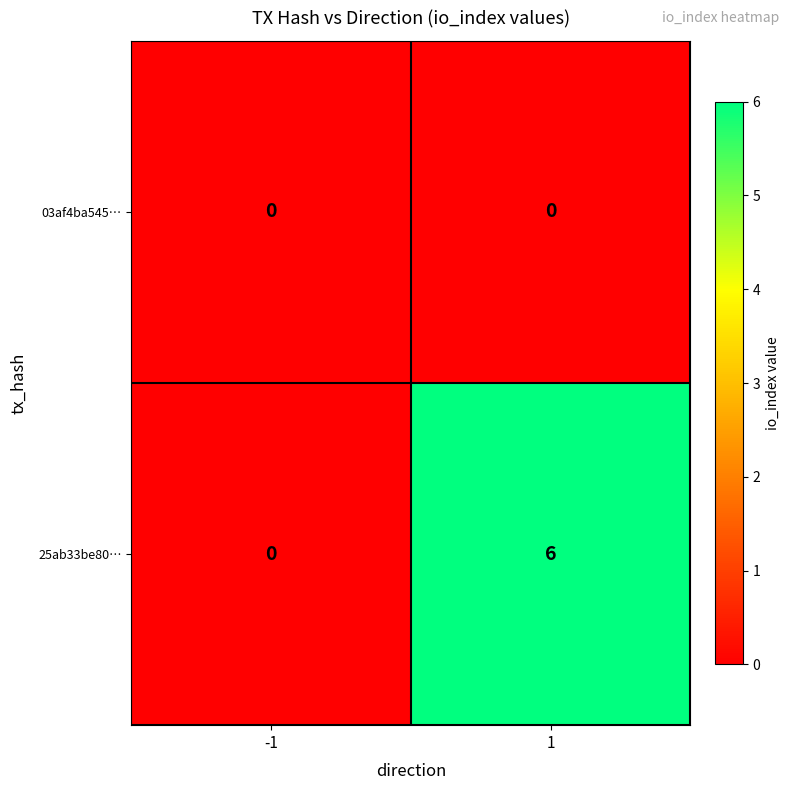

Which series has the largest total across all categories?

25ab33be80…